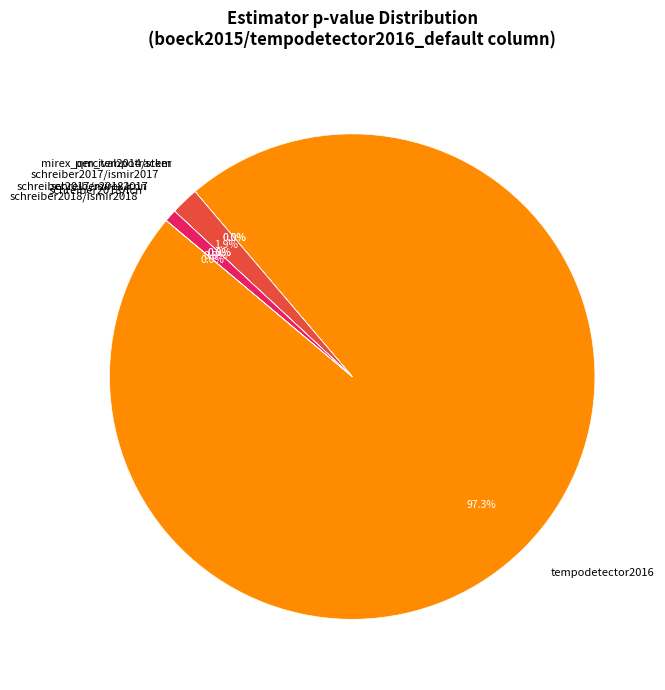

What percentage do schreiber2018/fcn and tempodetector2016 together represent?

98.1%